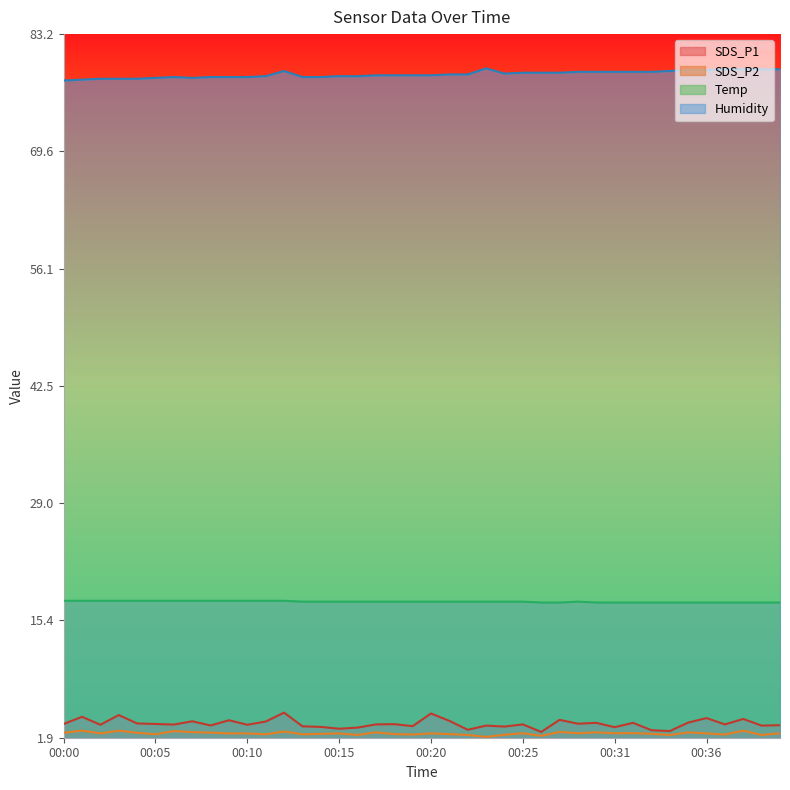

Reading left to right, what are all the values shown in this chart?

SDS_P1: 00:00=3.5	00:01=4.3	00:02=3.4	00:03=4.5	00:04=3.5	00:05=3.5	00:06=3.4	00:07=3.8	00:08=3.3	00:09=3.9	00:10=3.4	00:11=3.8	00:12=4.8	00:13=3.2	00:14=3.1	00:15=2.9	00:16=3.0	00:17=3.4	00:18=3.5	00:19=3.2	00:20=4.7	00:21=3.8	00:22=2.8	00:23=3.3	00:24=3.2	00:25=3.4	00:26=2.5	00:28=4.0	00:29=3.5	00:30=3.6	00:31=3.1	00:32=3.6	00:33=2.8	00:34=2.6	00:35=3.6	00:36=4.2	00:37=3.4	00:38=4.0	00:39=3.3	00:40=3.3
SDS_P2: 00:00=2.5	00:01=2.7	00:02=2.4	00:03=2.7	00:04=2.5	00:05=2.3	00:06=2.6	00:07=2.5	00:08=2.5	00:09=2.4	00:10=2.4	00:11=2.3	00:12=2.6	00:13=2.3	00:14=2.3	00:15=2.4	00:16=2.2	00:17=2.5	00:18=2.3	00:19=2.2	00:20=2.4	00:21=2.3	00:22=2.2	00:23=2.0	00:24=2.2	00:25=2.4	00:26=2.1	00:28=2.5	00:29=2.4	00:30=2.5	00:31=2.4	00:32=2.4	00:33=2.3	00:34=2.2	00:35=2.5	00:36=2.4	00:37=2.2	00:38=2.7	00:39=2.2	00:40=2.4
Temp: 00:00=17.7	00:01=17.7	00:02=17.7	00:03=17.7	00:04=17.7	00:05=17.7	00:06=17.7	00:07=17.7	00:08=17.7	00:09=17.7	00:10=17.7	00:11=17.7	00:12=17.7	00:13=17.6	00:14=17.6	00:15=17.6	00:16=17.6	00:17=17.6	00:18=17.6	00:19=17.6	00:20=17.6	00:21=17.6	00:22=17.6	00:23=17.6	00:24=17.6	00:25=17.6	00:26=17.5	00:28=17.5	00:29=17.6	00:30=17.5	00:31=17.5	00:32=17.5	00:33=17.5	00:34=17.5	00:35=17.5	00:36=17.5	00:37=17.5	00:38=17.5	00:39=17.5	00:40=17.5
Humidity: 00:00=77.8	00:01=77.9	00:02=78.0	00:03=78.0	00:04=78.0	00:05=78.1	00:06=78.2	00:07=78.1	00:08=78.2	00:09=78.2	00:10=78.2	00:11=78.3	00:12=78.9	00:13=78.2	00:14=78.2	00:15=78.3	00:16=78.3	00:17=78.4	00:18=78.4	00:19=78.4	00:20=78.4	00:21=78.5	00:22=78.5	00:23=79.2	00:24=78.6	00:25=78.7	00:26=78.7	00:28=78.7	00:29=78.8	00:30=78.8	00:31=78.8	00:32=78.8	00:33=78.8	00:34=78.9	00:35=79.0	00:36=79.0	00:37=79.1	00:38=79.1	00:39=79.1	00:40=79.1